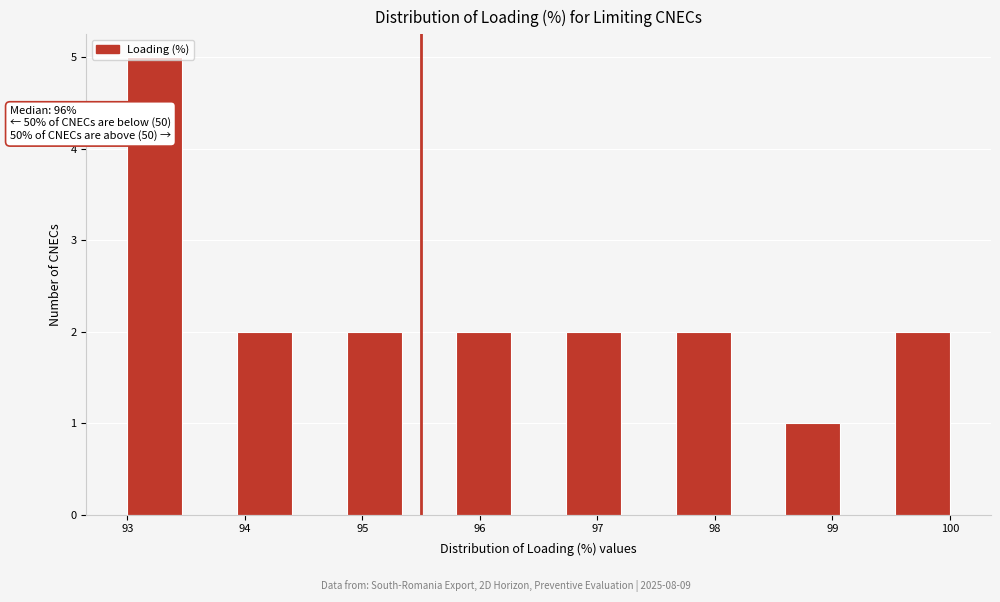

Over which range of the x-axis is the bar tallest?

93.0 to 93.5